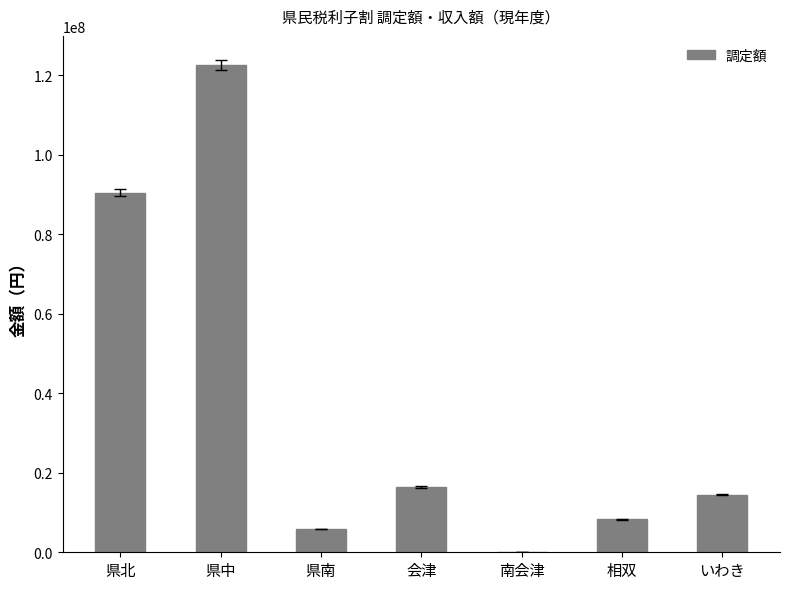

What is the difference between the values at 南会津 and 県中?

122328910